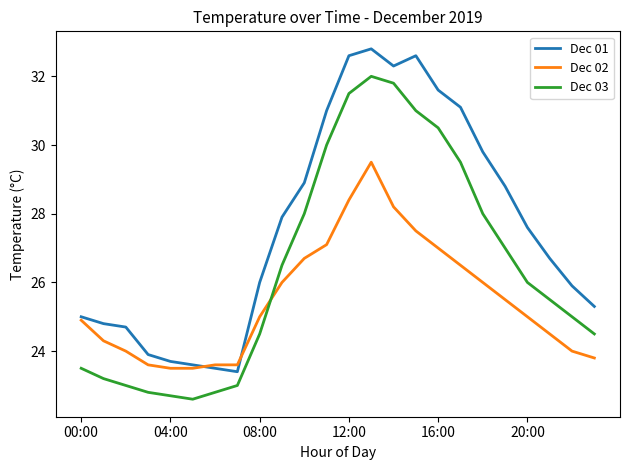

Reading right to left, what are all the values shown in this chart?

Dec 01: 25.3	25.9	26.7	27.6	28.8	29.8	31.1	31.6	32.6	32.3	32.8	32.6	31.0	28.9	27.9	26.0	23.4	23.5	23.6	23.7	23.9	24.7	24.8	25.0
Dec 02: 23.8	24.0	24.5	25.0	25.5	26.0	26.5	27.0	27.5	28.2	29.5	28.4	27.1	26.7	26.0	25.0	23.6	23.6	23.5	23.5	23.6	24.0	24.3	24.9
Dec 03: 24.5	25.0	25.5	26.0	27.0	28.0	29.5	30.5	31.0	31.8	32.0	31.5	30.0	28.0	26.5	24.5	23.0	22.8	22.6	22.7	22.8	23.0	23.2	23.5